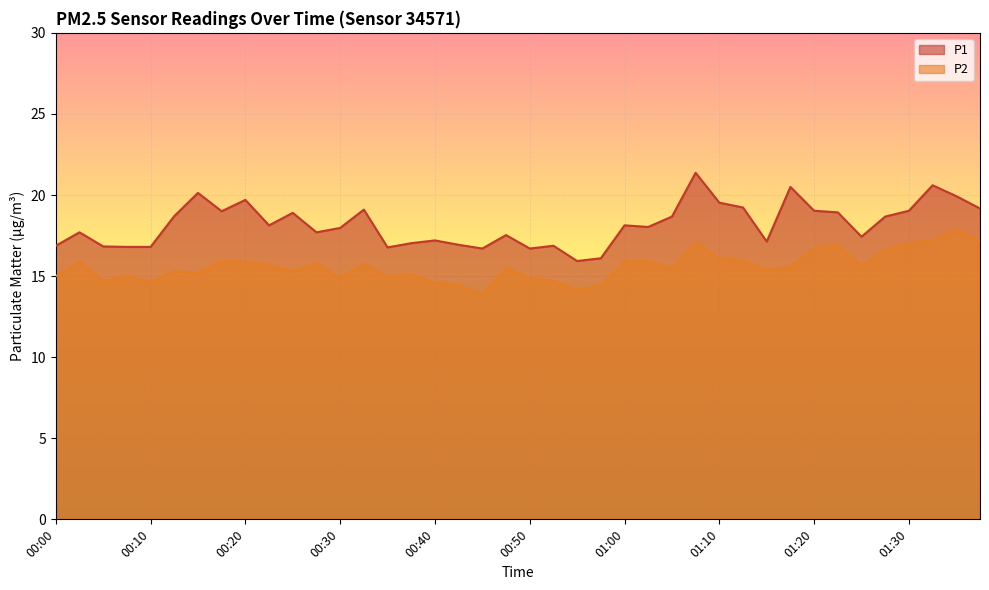

Which label corresponds to the largest value in the chart?

01:07